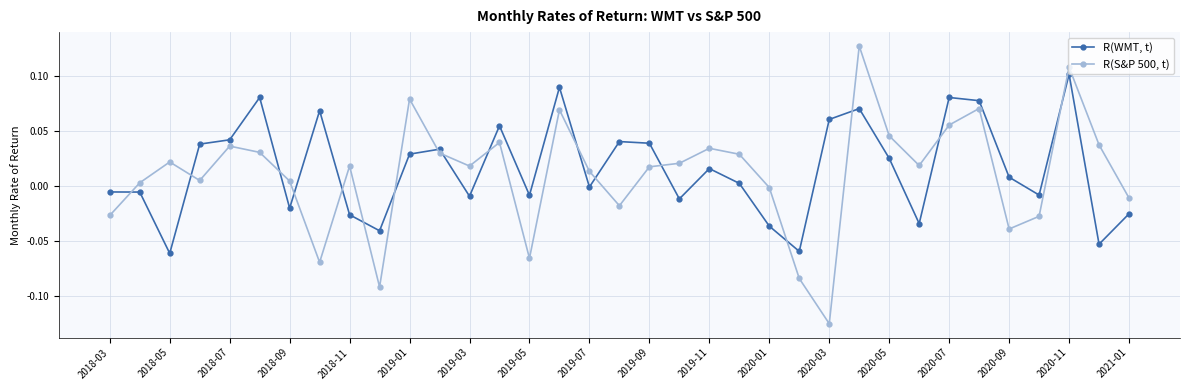

Which series ends up on top after the final intersection of R(WMT, t) and R(S&P 500, t)?

R(S&P 500, t)